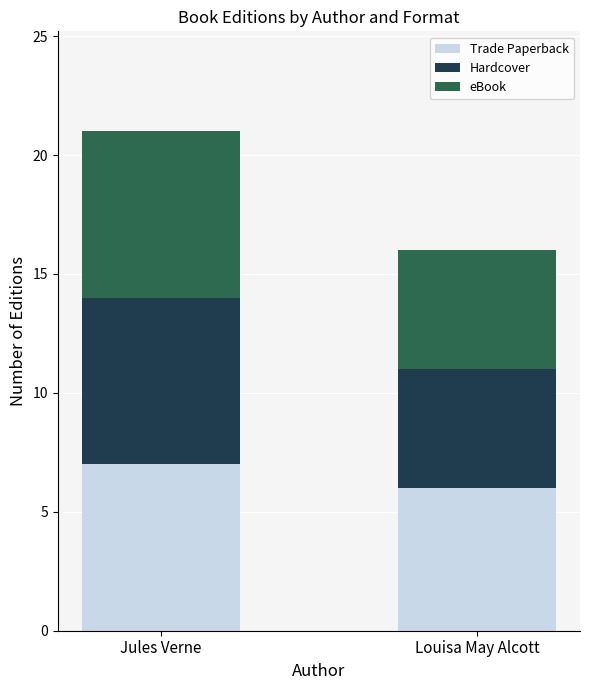

What is the sum of the Trade Paperback values at Louisa May Alcott and Jules Verne?

13